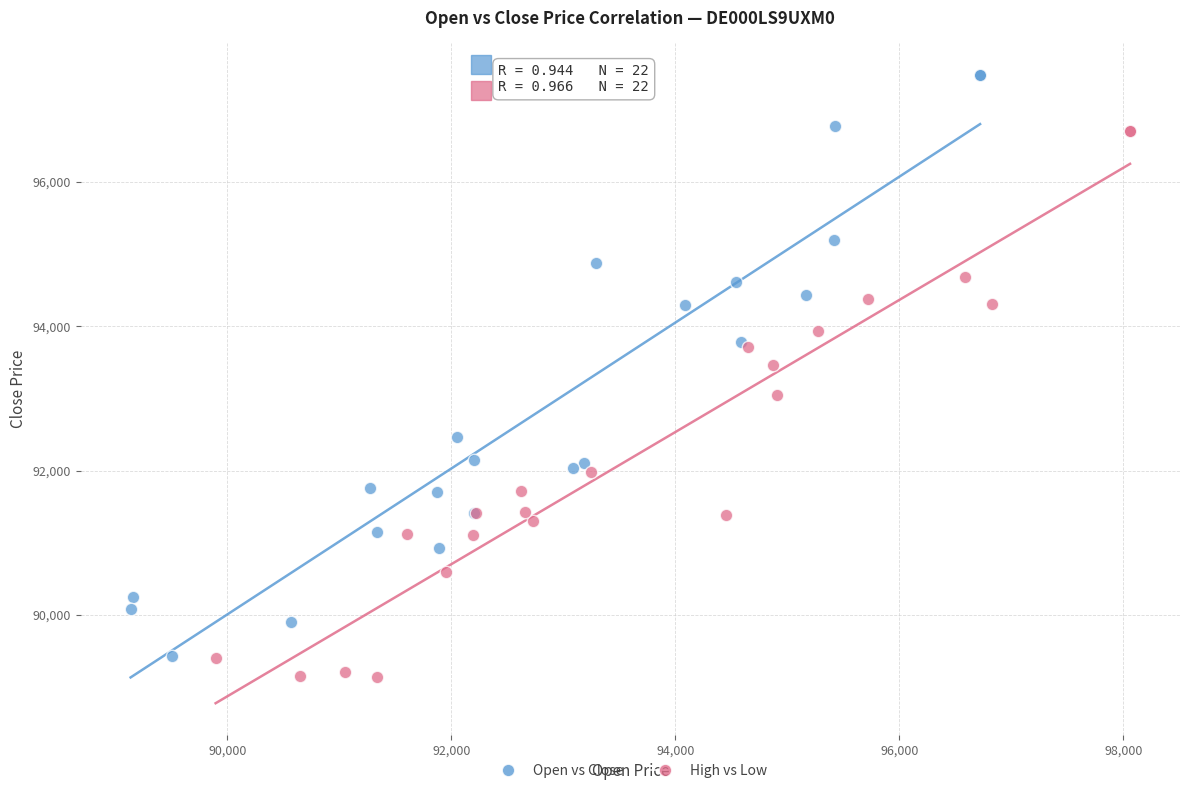

What are all the series names shown in the legend?

Open vs Close, High vs Low